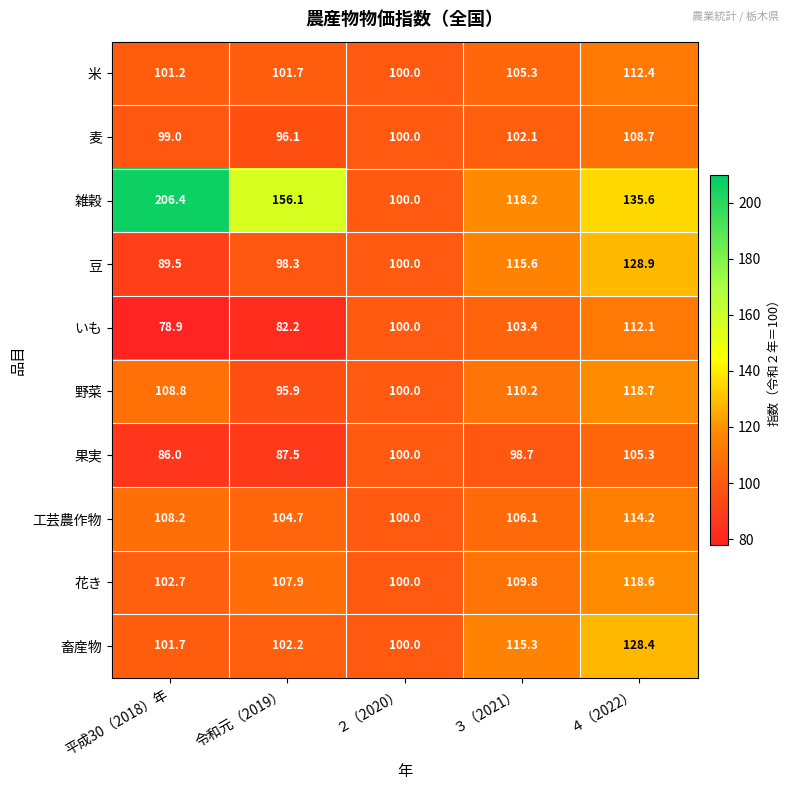

What is the sum of all 米 values?

520.6